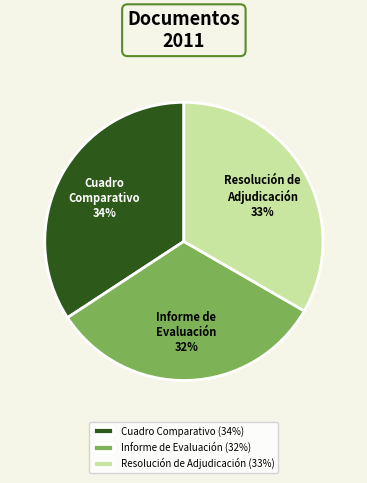

How many segments does this pie chart have?

3